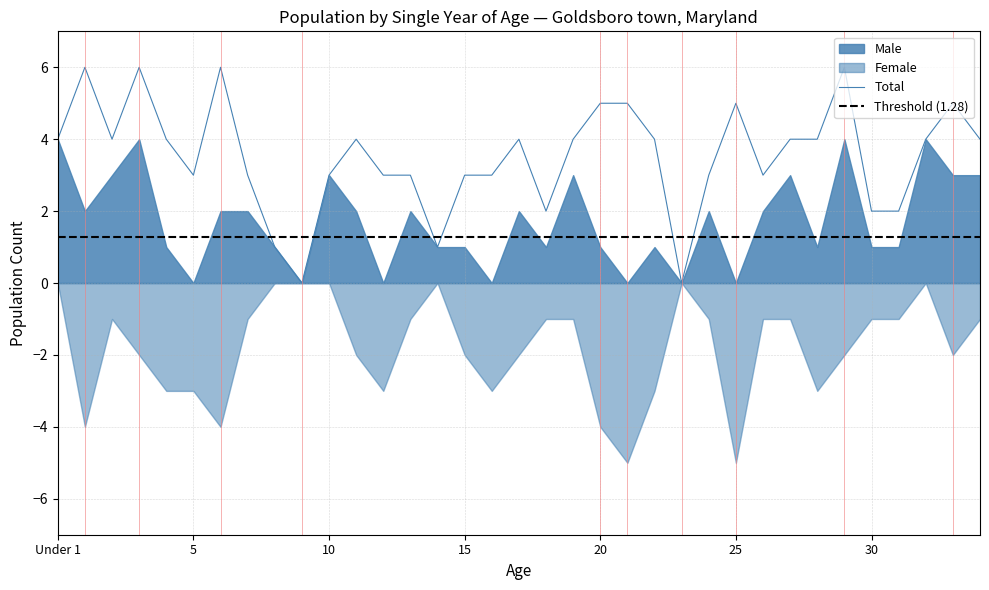

Rank the categories by Total value from lowest to highest.

9, 23, 8, 14, 18, 30, 31, 5, 7, 10, 12, 13, 15, 16, 24, 26, Under 1, 2, 4, 11, 17, 19, 22, 27, 28, 32, 34, 20, 21, 25, 33, 1, 3, 6, 29